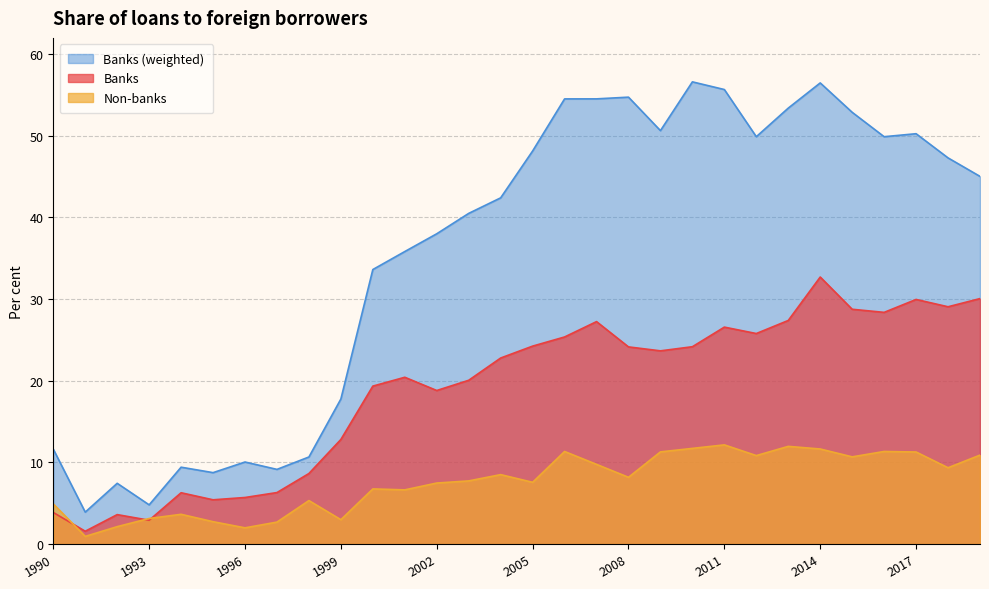

List the series in order of their peak value, highest first.

Banks (weighted), Banks, Non-banks